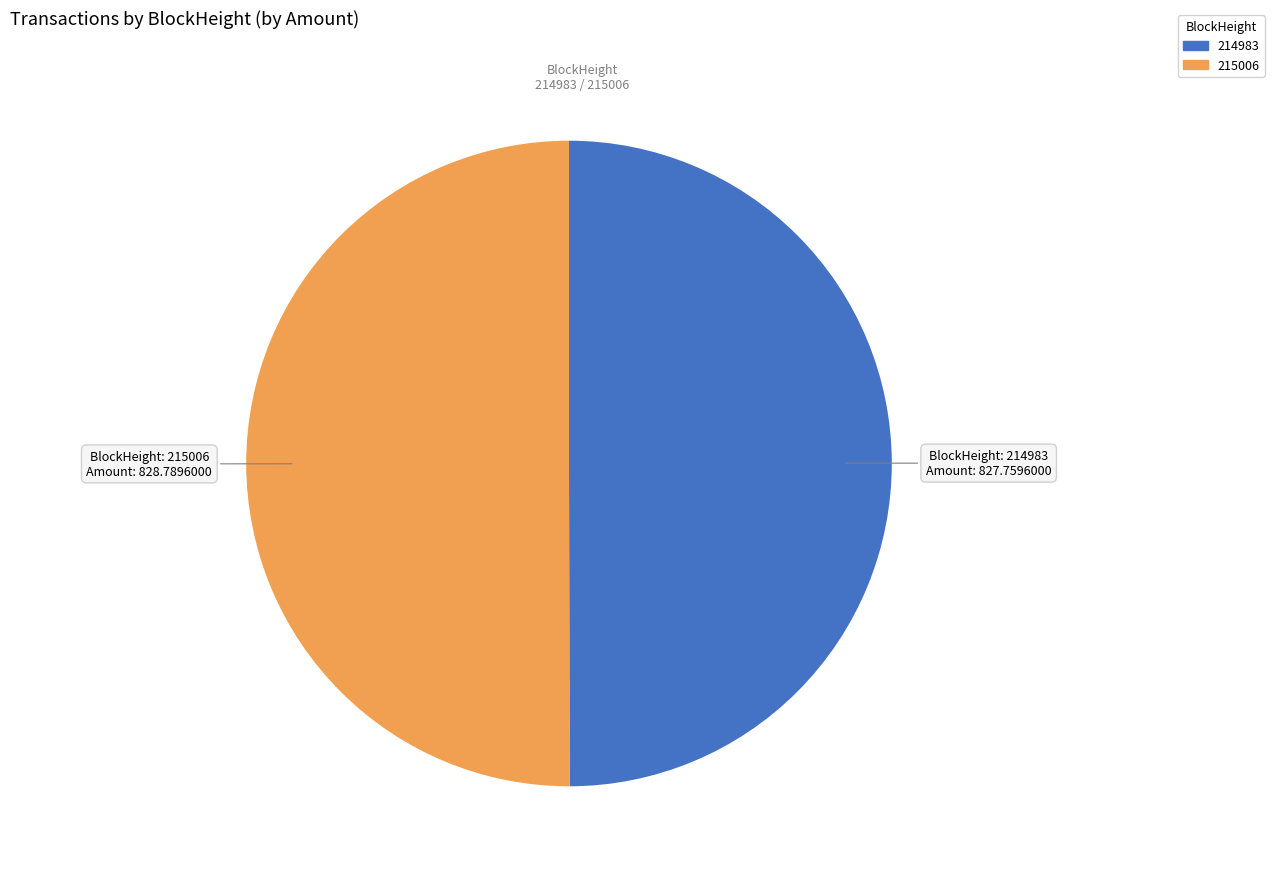

Count the number of slices in the pie.

2